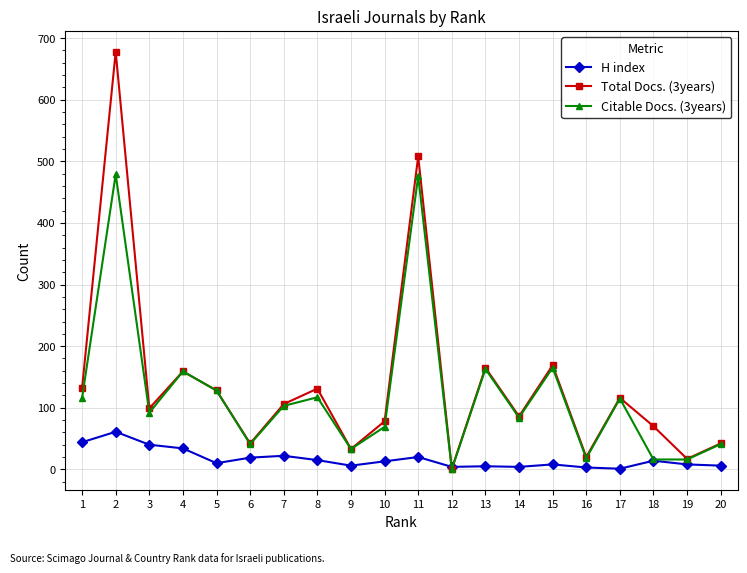

How many lines are shown in the chart?

3